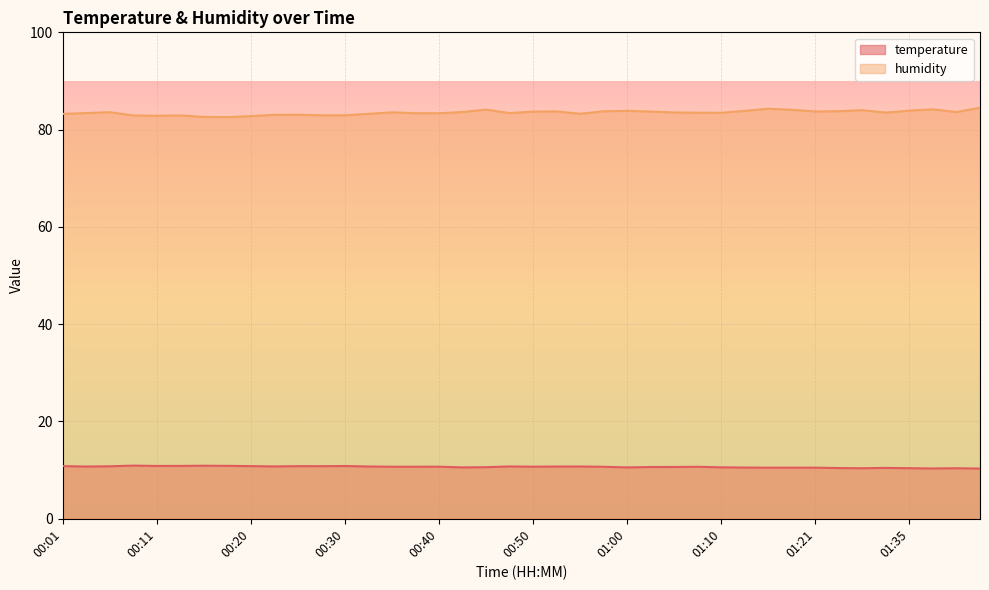

What is the difference between the humidity values at 01:33 and 01:18?

0.6